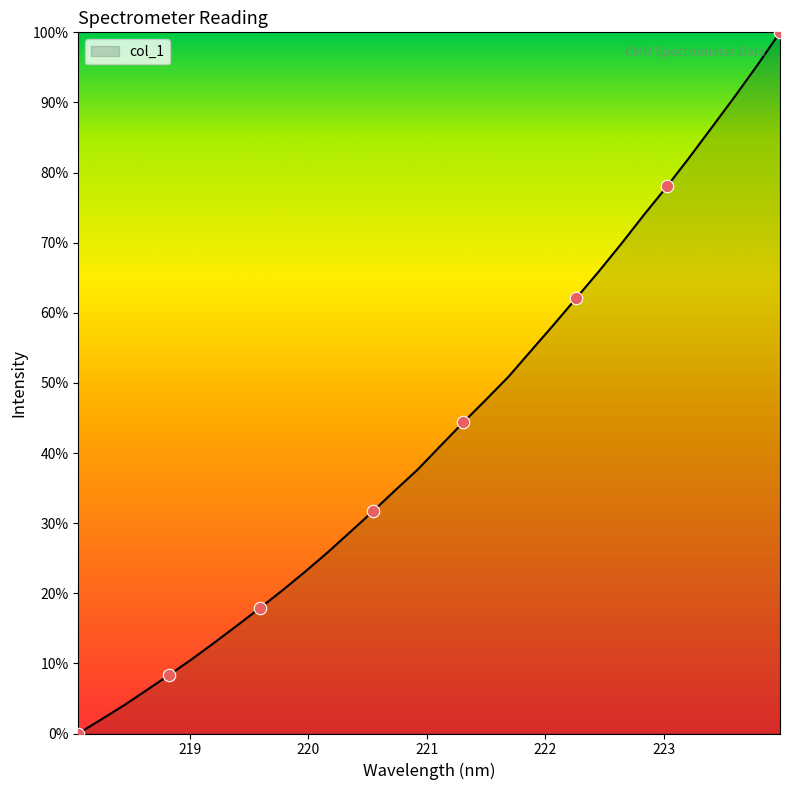

What is the difference between the maximum and minimum values?

100.0